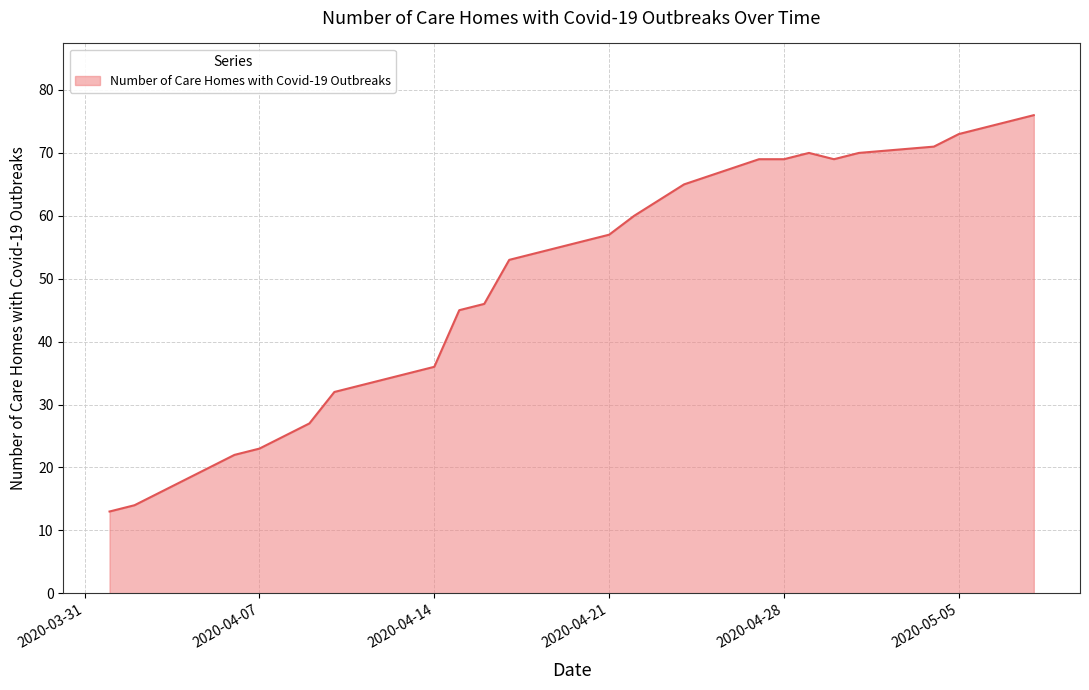

What is the minimum value shown in the chart?

13